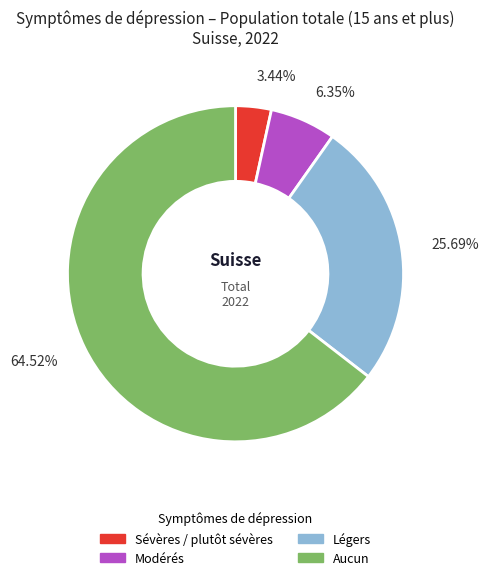

Is it true that Modérés is 6% of the pie?

True